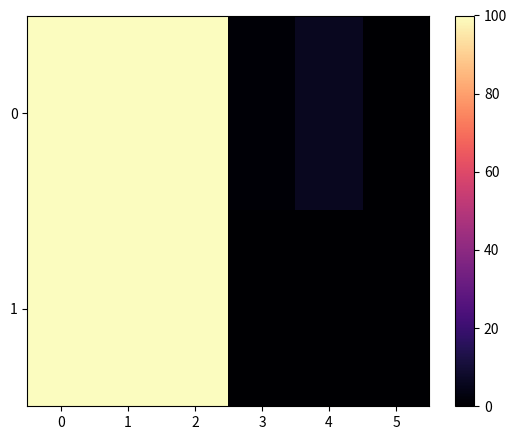

Reading left to right, list all the values displayed in this chart.

0: 0=100.0	1=100.0	2=100.0	3=1.0	4=6.2	5=0.0
1: 0=100.0	1=100.0	2=100.0	3=0.0	4=0.0	5=0.0